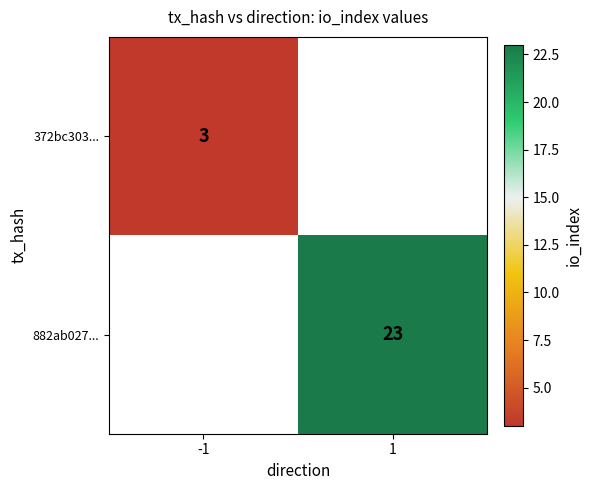

At how many categories does at least one series exceed 15?

1